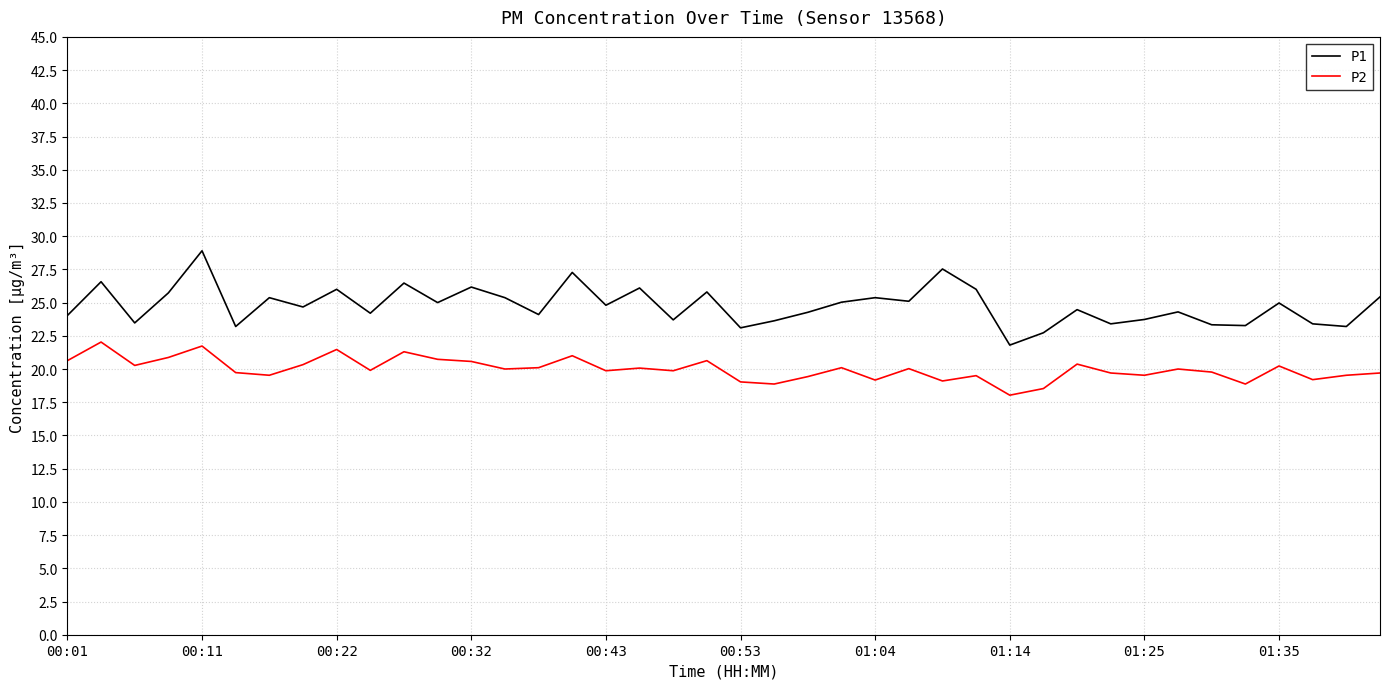

True or false: P1 and P2 intersect in this chart.

False